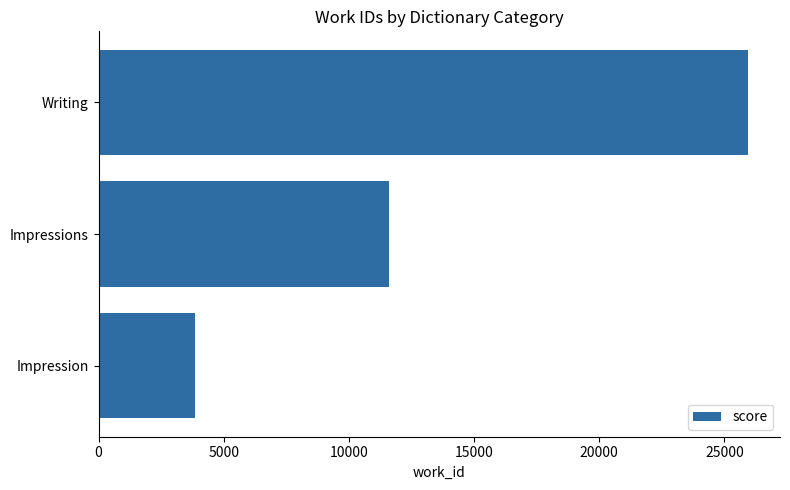

What is the average value?

13796